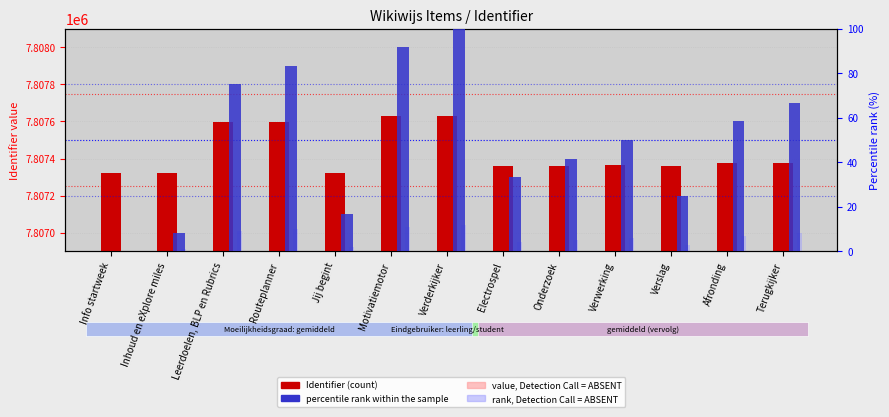

At which label does Identifier (count) first exceed 7807365?

Leerdoelen, BLP en Rubrics